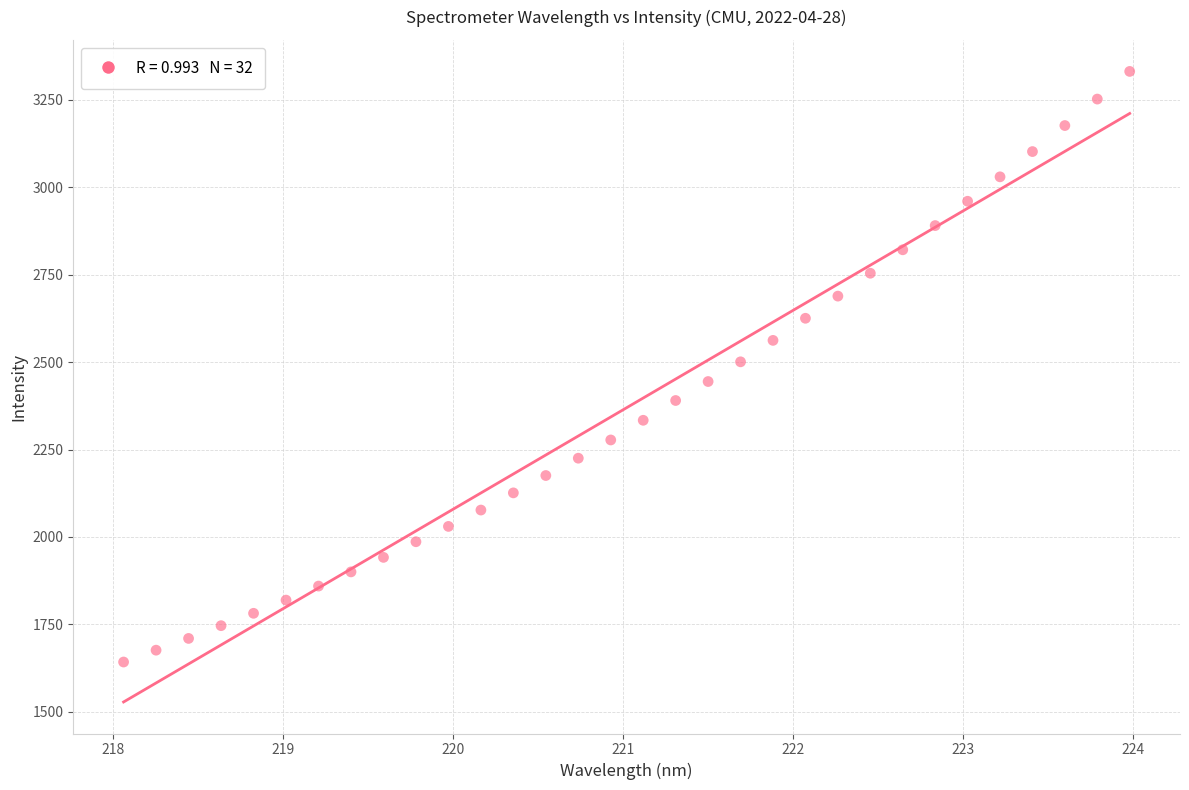

What is the range of Y values (max minus min)?

1689.4